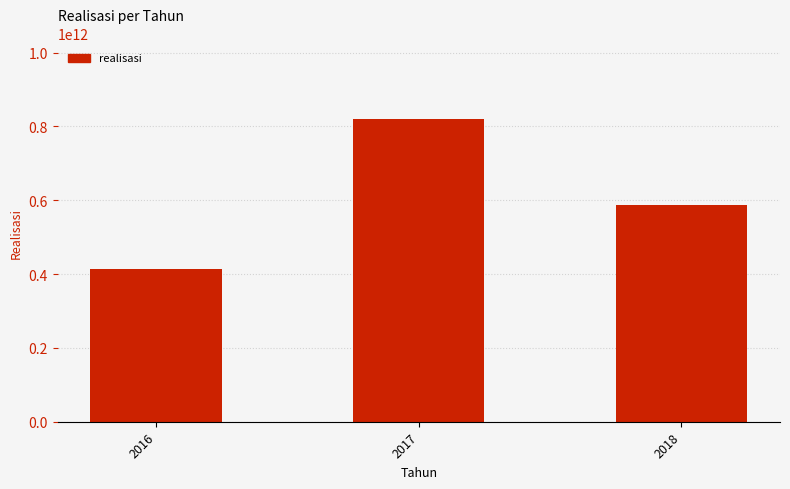

Reading left to right, list all the values displayed in this chart.

413351426000	819704459551	586856516495